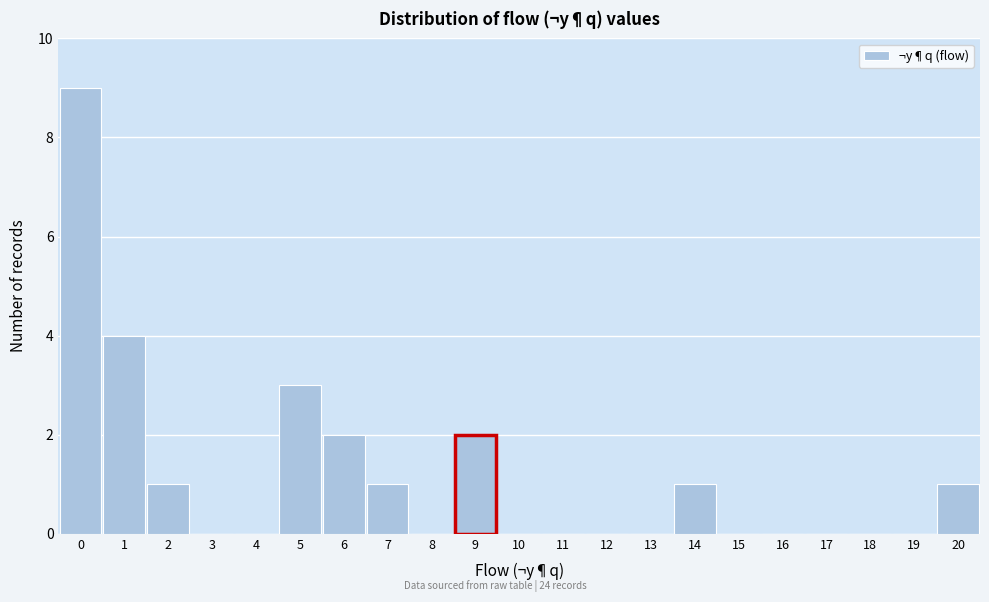

What is the height of the bar covering 8.5 to 9.5 on the x-axis? The values are not printed on the chart, so give them approximately, as read against the axis.

2